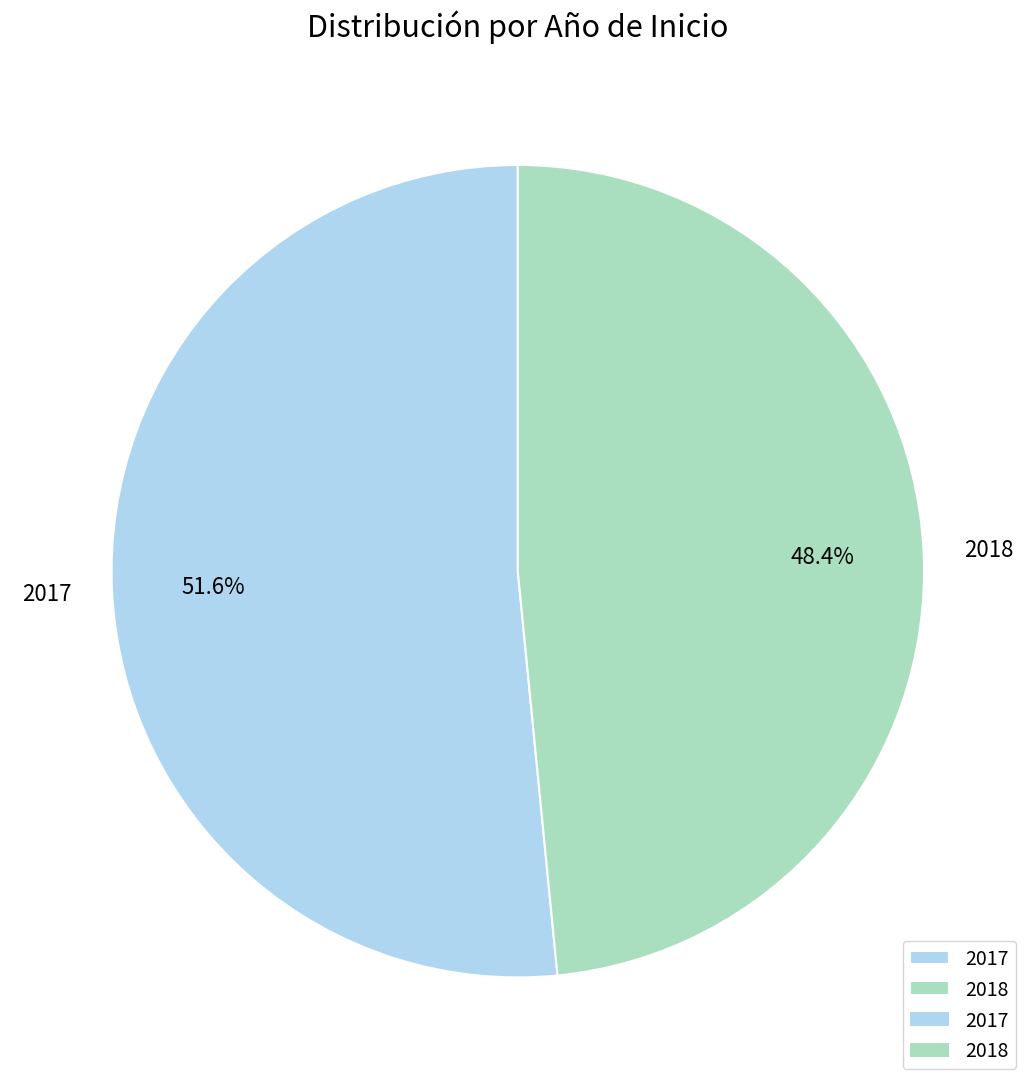

Rank the categories by value from lowest to highest.

2018, 2017